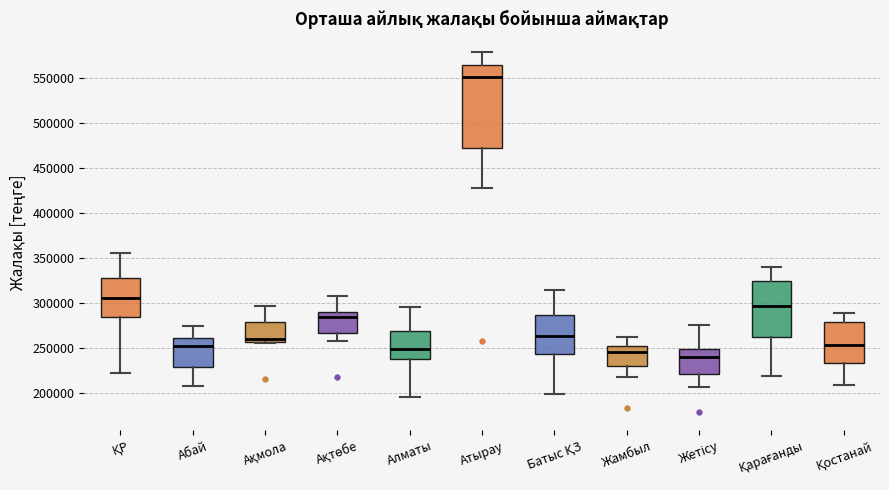

Comparing the boxes themselves (not the whiskers), which one is the tallest?

Атырау